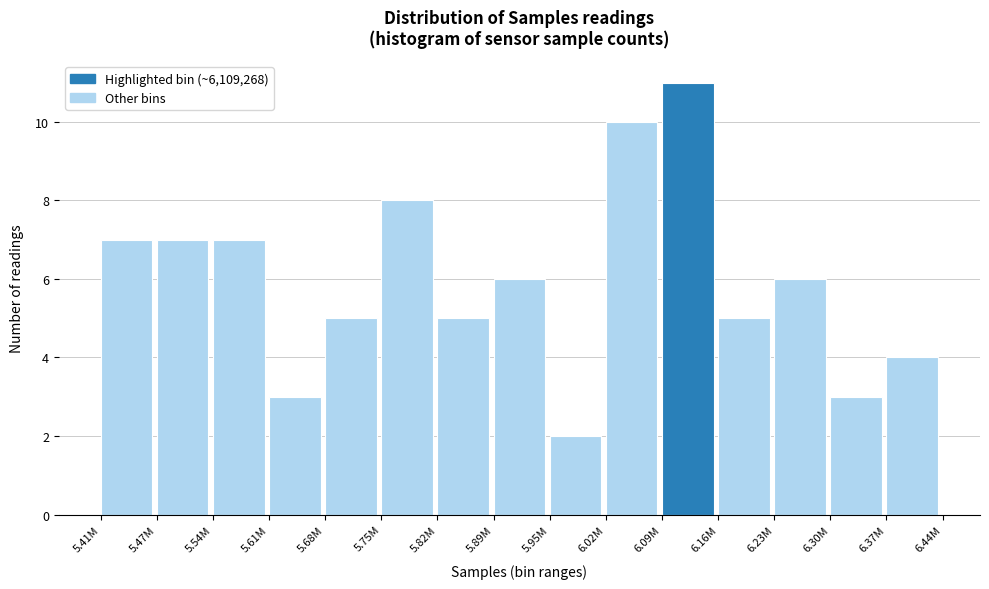

Reading right to left, extract all data points from this chart.

6.37M=4	6.30M=3	6.23M=6	6.16M=5	6.09M=11	6.02M=10	5.95M=2	5.89M=6	5.82M=5	5.75M=8	5.68M=5	5.61M=3	5.54M=7	5.47M=7	5.41M=7